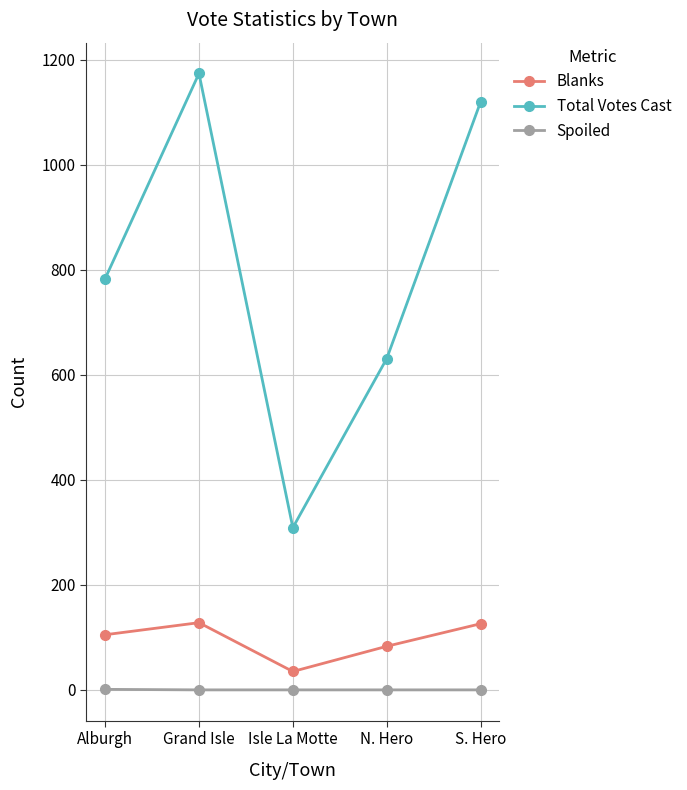

At how many categories does at least one series exceed 719?

3